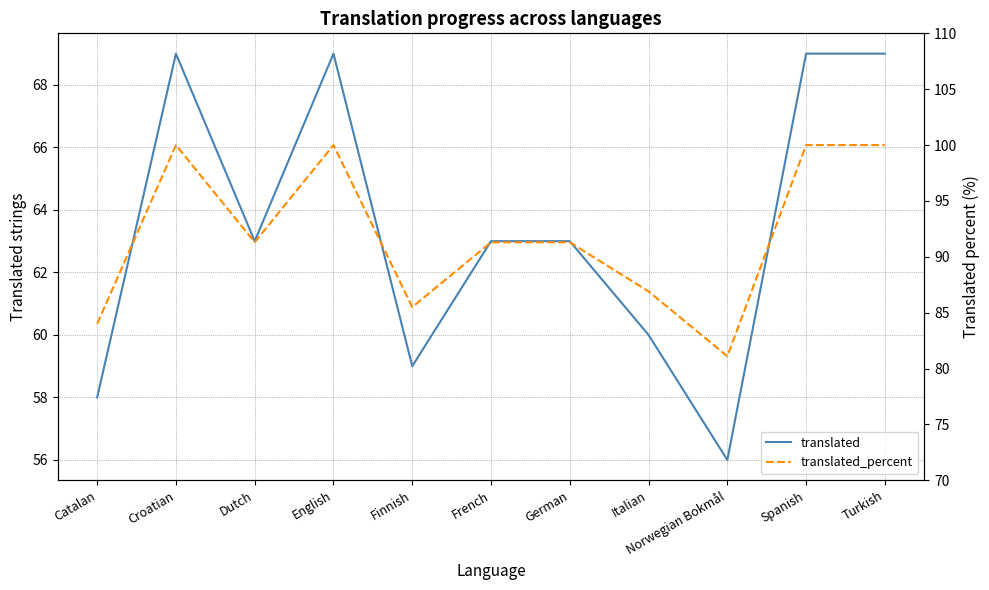

True or false: translated_percent and translated cross at least once.

False